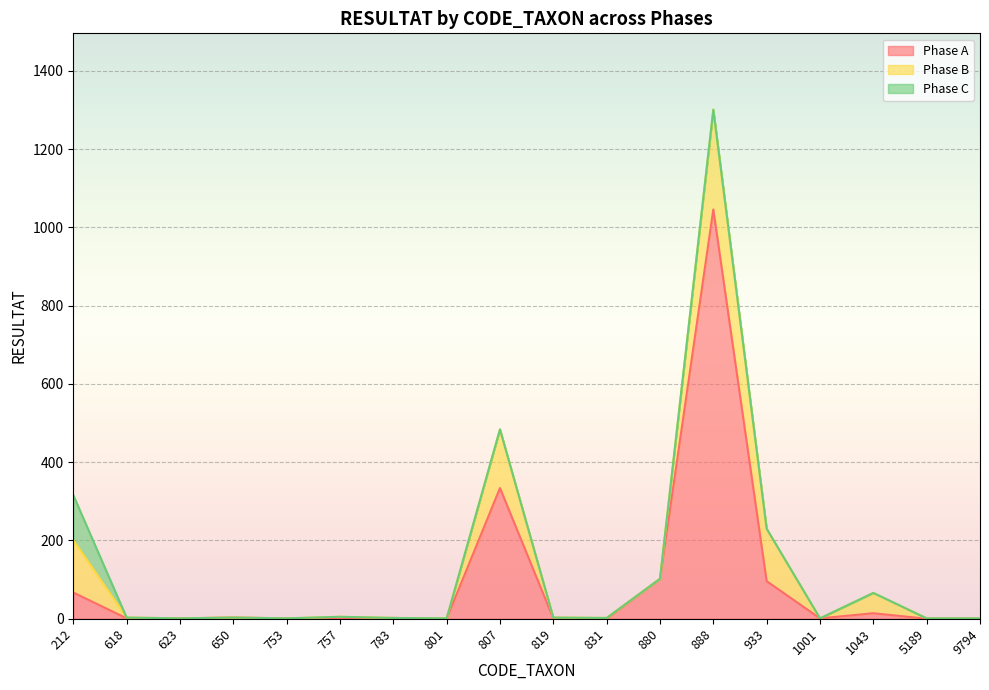

Where is Phase B nearest to the value 127?

212